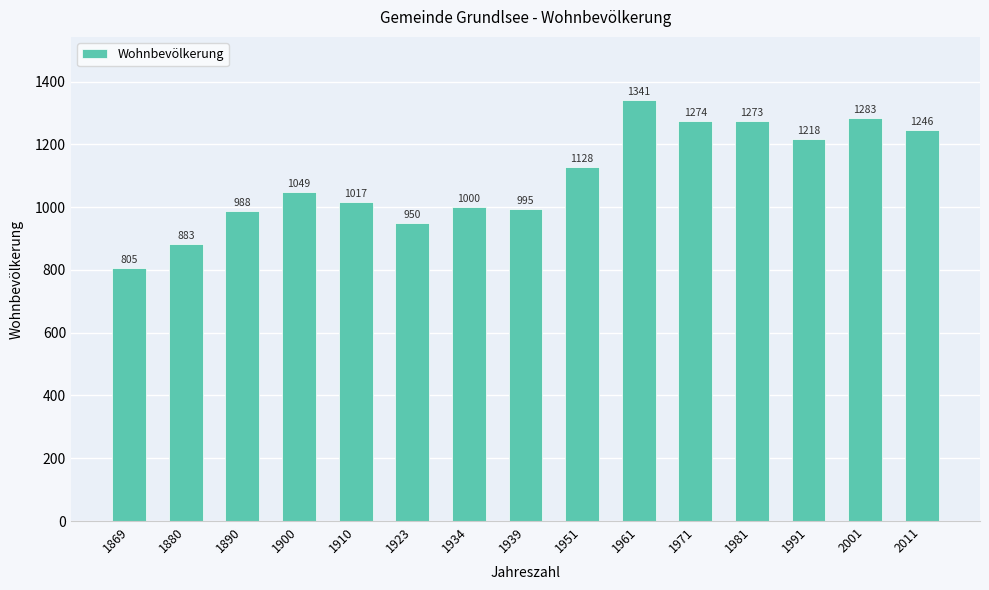

Where is the data nearest to the value 1073?

1900